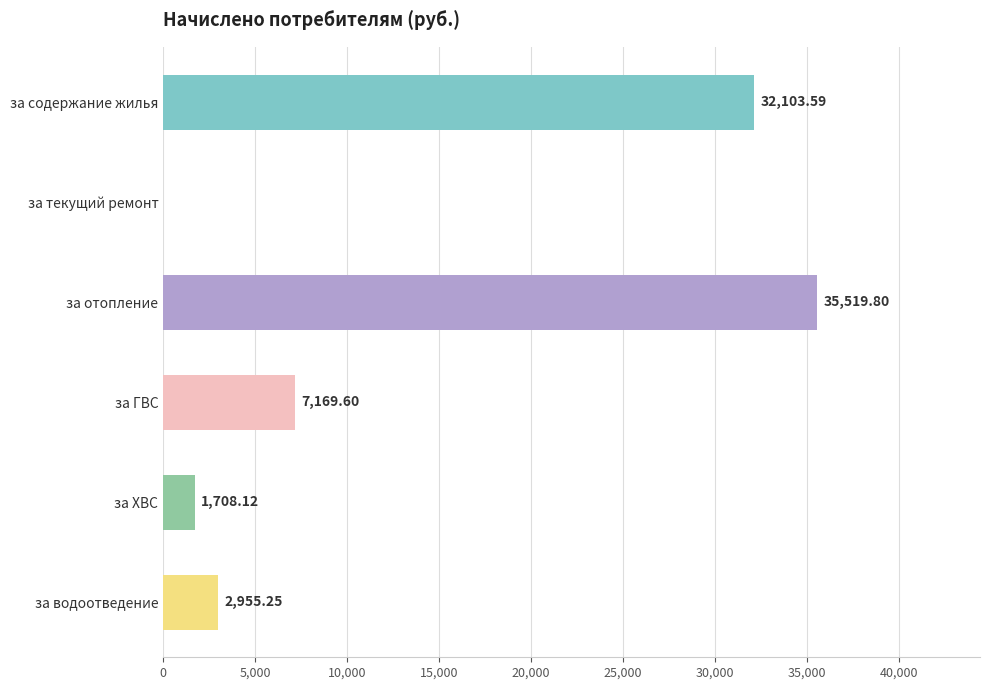

Which has a higher value, за водоотведение or за ГВС?

за ГВС